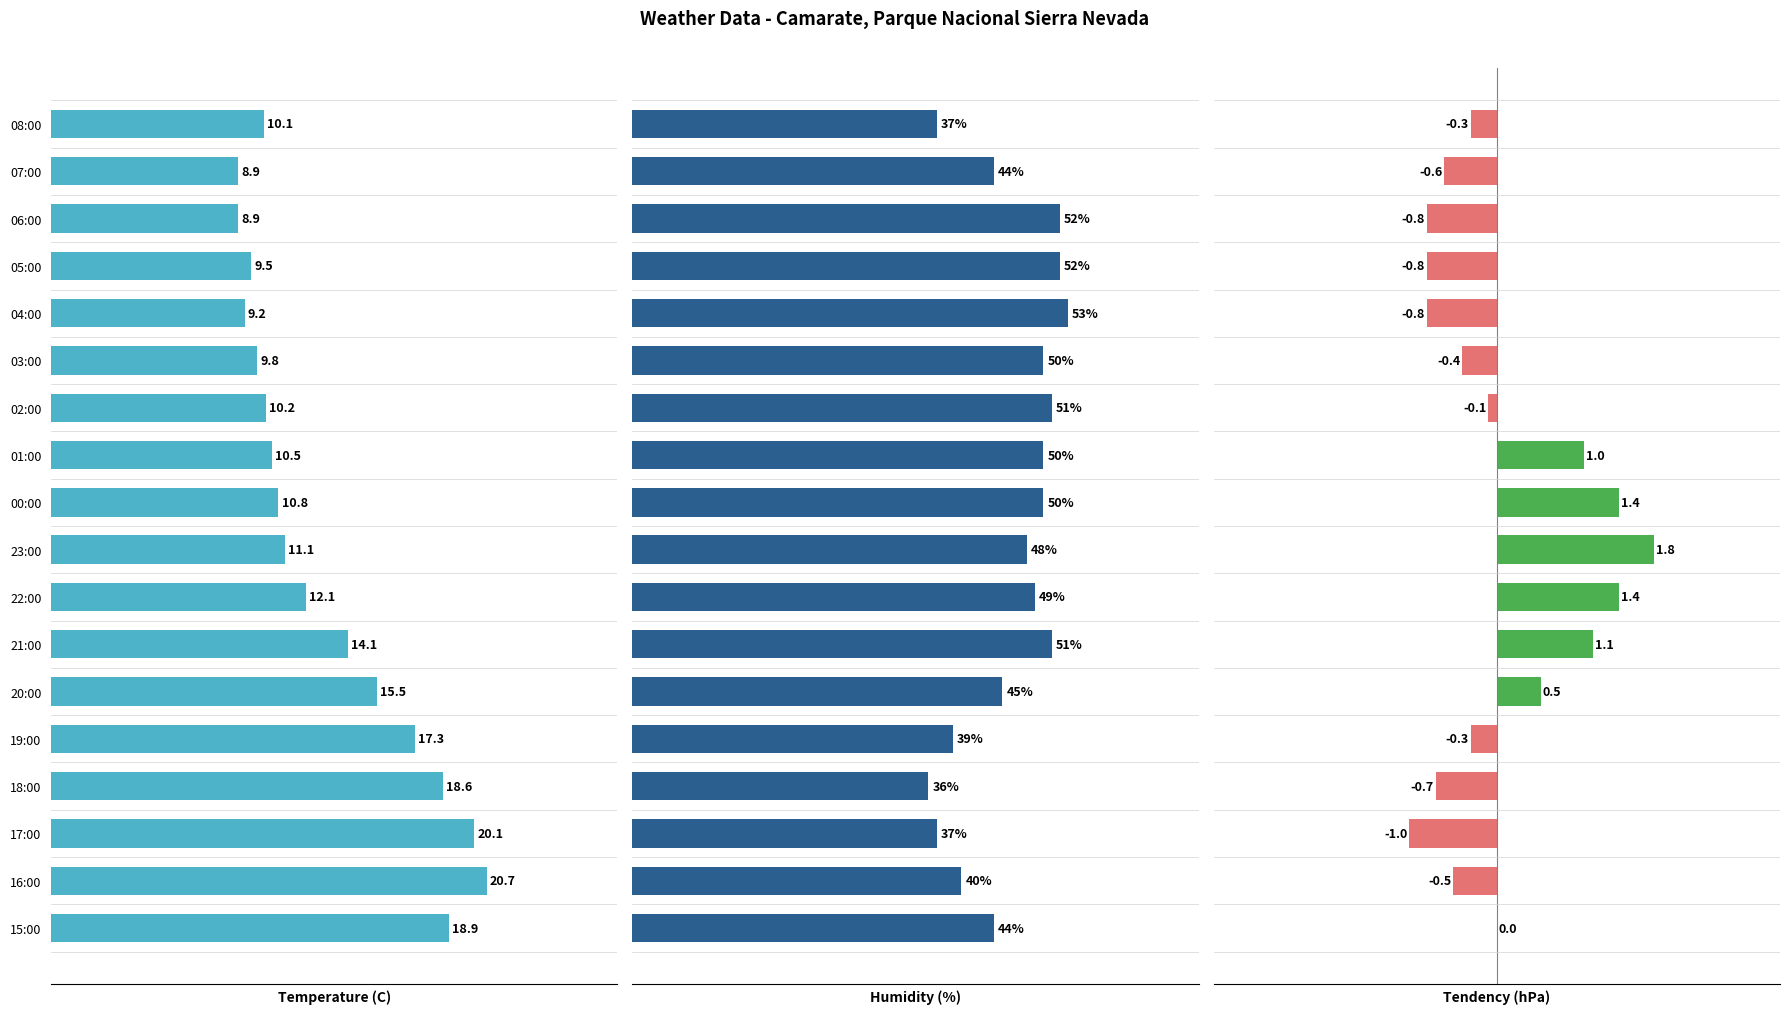

Is the value of Temperature (C) at 20:00 greater than the value of Humidity (%) at 20:00?

No